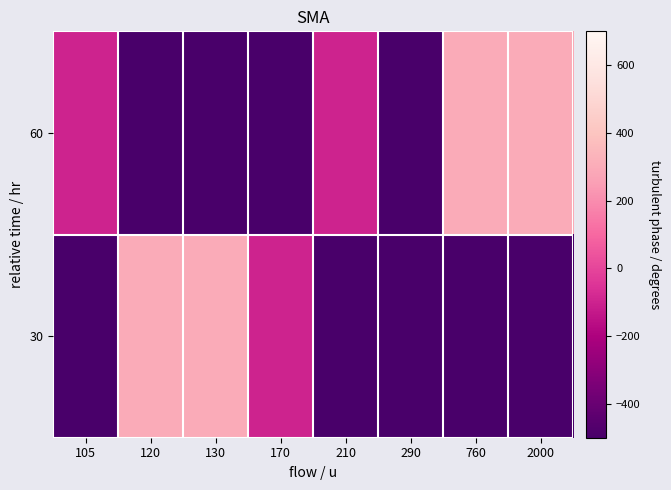

Count the number of categories in the chart.

8